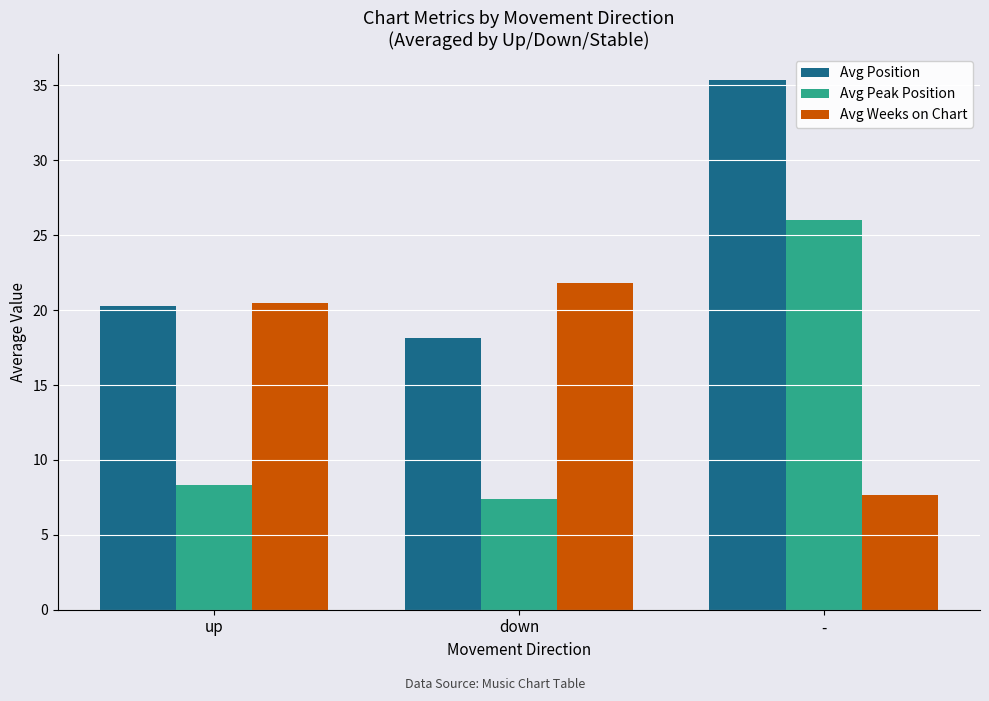

Which series changed the most between up and -?

Avg Peak Position